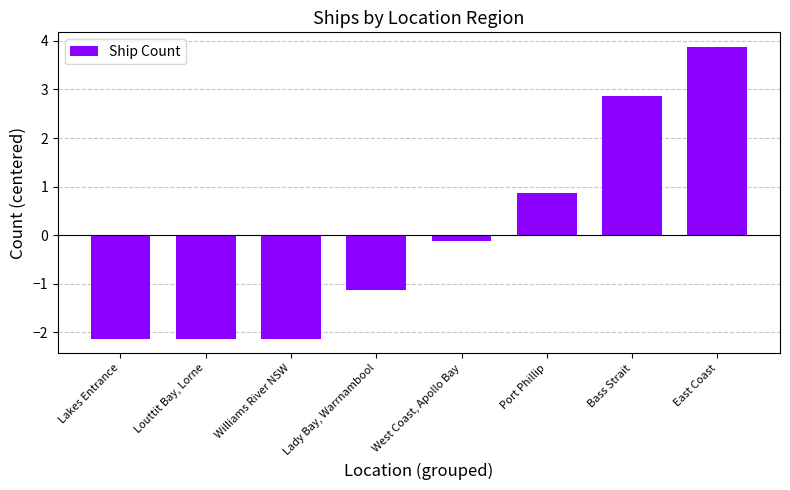

Reading left to right, list all the values displayed in this chart.

-2.1	-2.1	-2.1	-1.1	-0.1	0.9	2.9	3.9